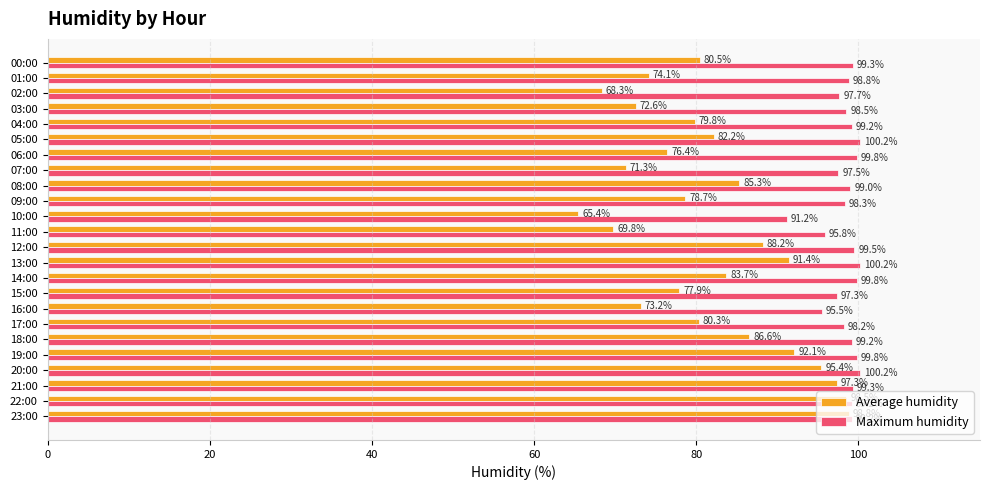

What are all the series names shown in the legend?

Average humidity, Maximum humidity